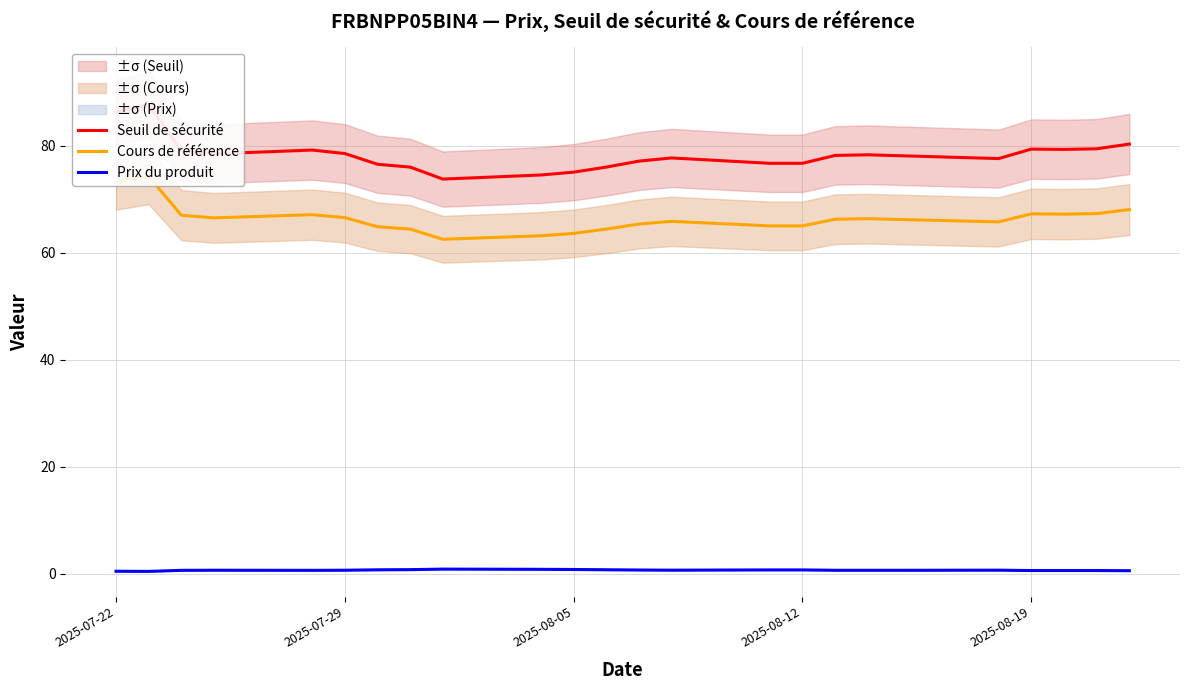

Reading right to left, transcribe all the data shown in this chart.

Seuil de sécurité: 80.3	79.4	79.3	79.4	77.6	78.1	78.3	78.2	76.7	76.7	77.7	77.1	76.0	75.0	74.5	73.8	76.0	76.5	78.5	79.2	78.5	79.1	87.6	86.3
Cours de référence: 68.0	67.3	67.2	67.2	65.8	66.2	66.3	66.2	65.0	65.0	65.8	65.3	64.4	63.6	63.1	62.5	64.4	64.8	66.5	67.1	66.5	67.0	74.2	73.2
Prix du produit: 0.5	0.6	0.6	0.6	0.6	0.6	0.6	0.6	0.7	0.7	0.6	0.7	0.7	0.8	0.8	0.8	0.7	0.7	0.6	0.6	0.6	0.6	0.4	0.4